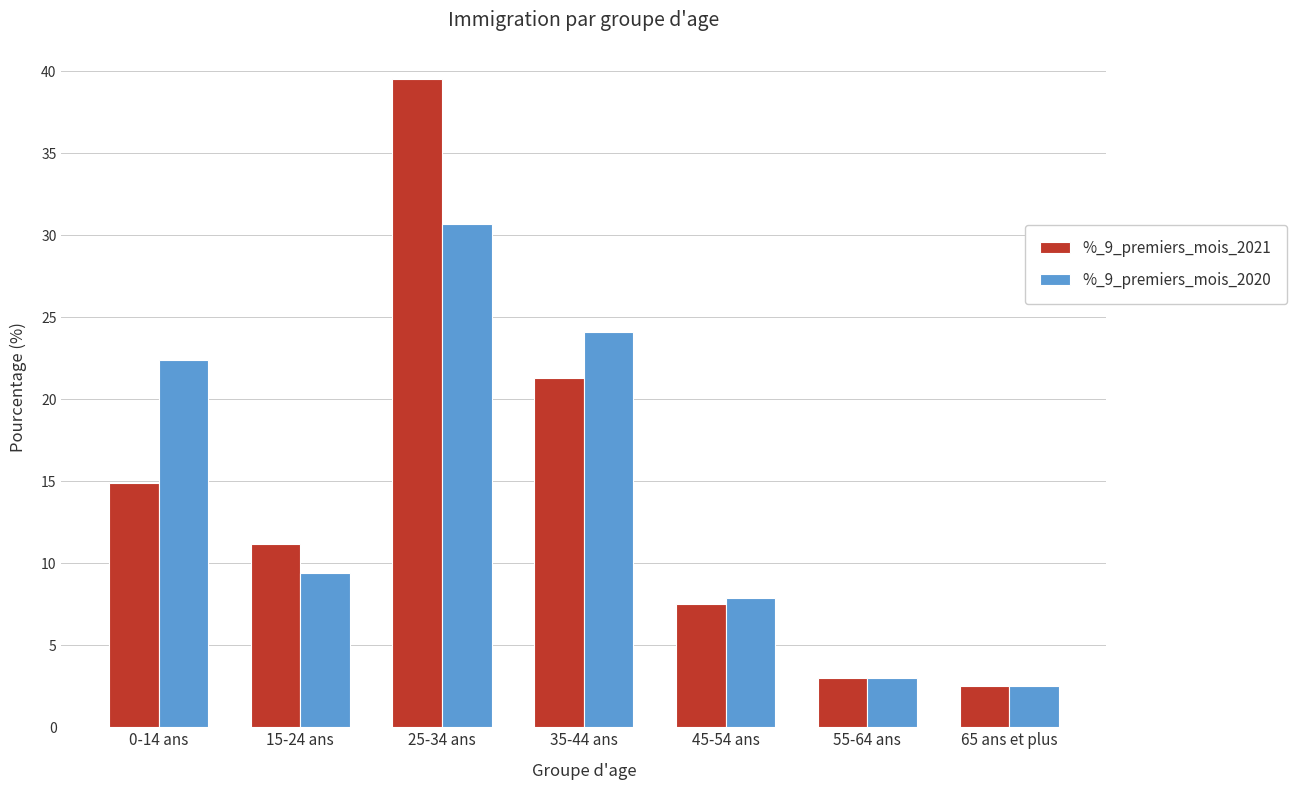

Are the bars horizontal?

No